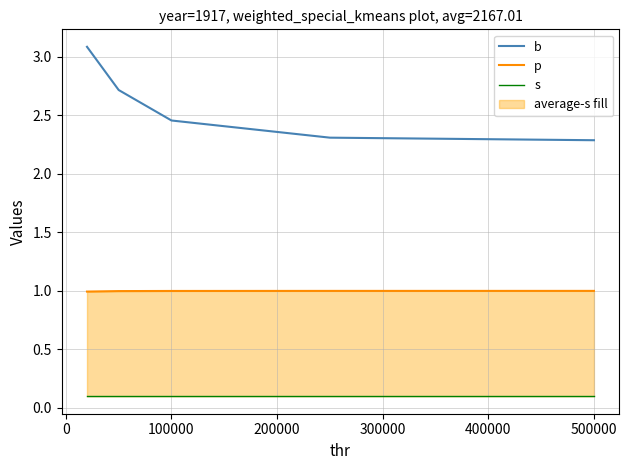

Does the chart display data point markers on the line(s)?

No